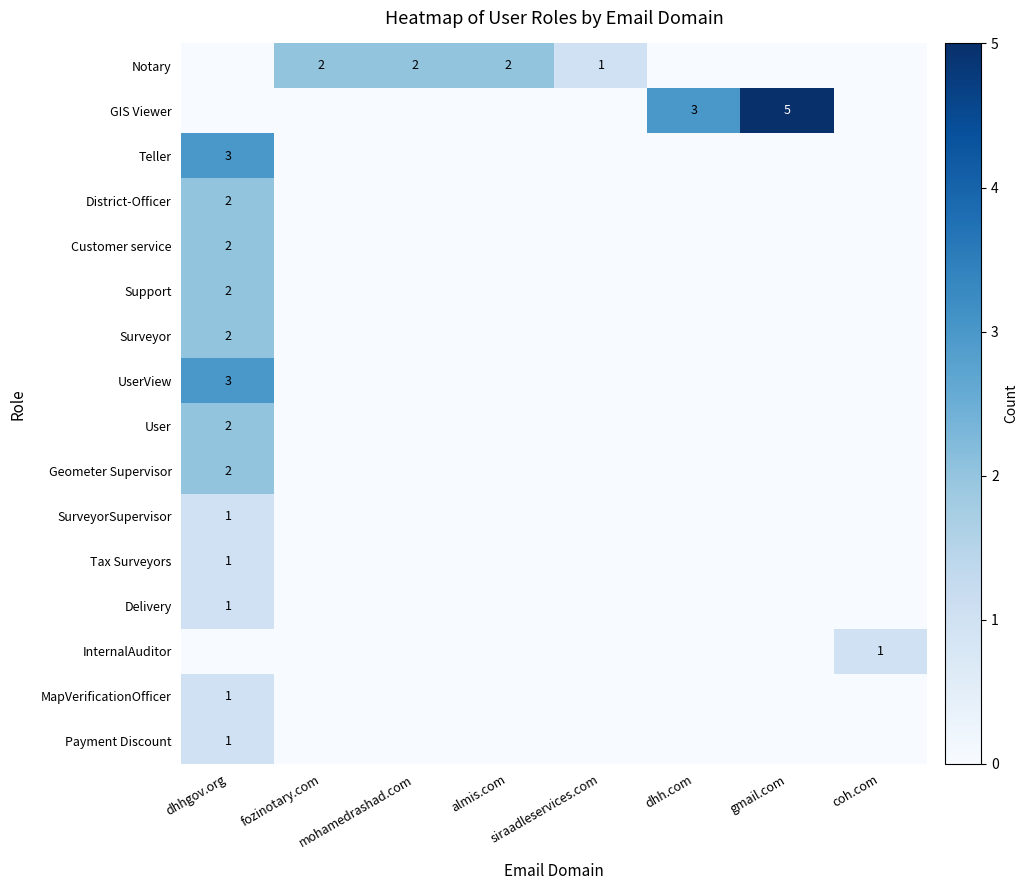

Which category has the highest value across all series?

gmail.com